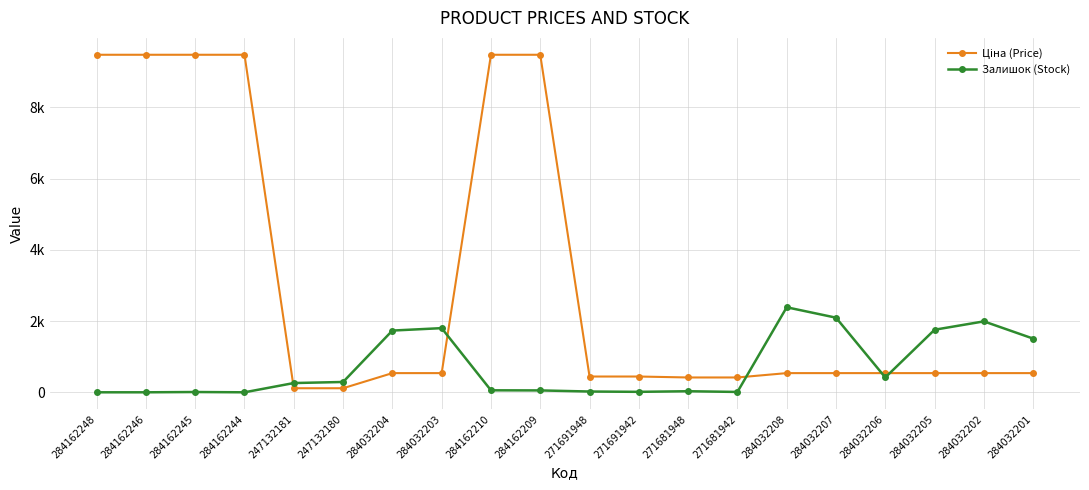

Which label corresponds to the largest value in the chart?

284162248